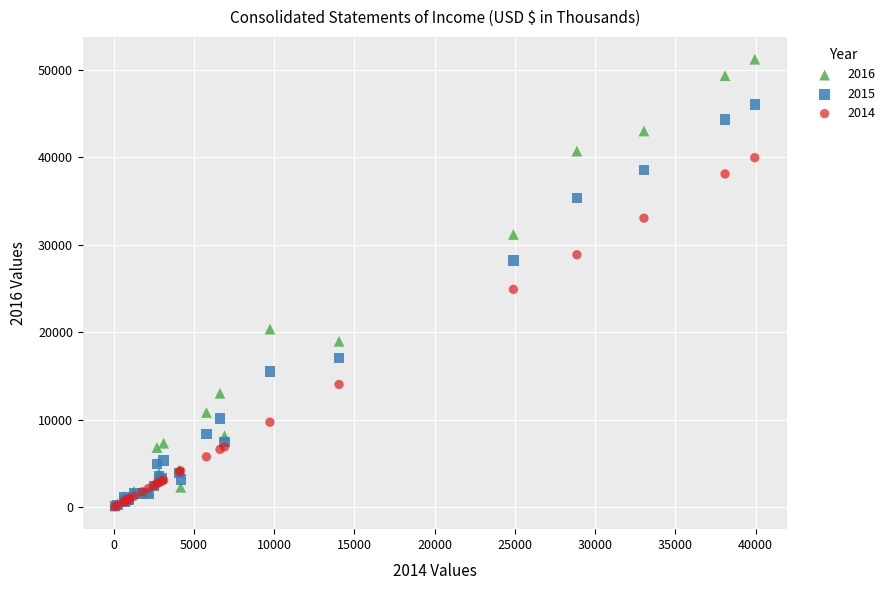

What are all the series names shown in the legend?

2016, 2015, 2014